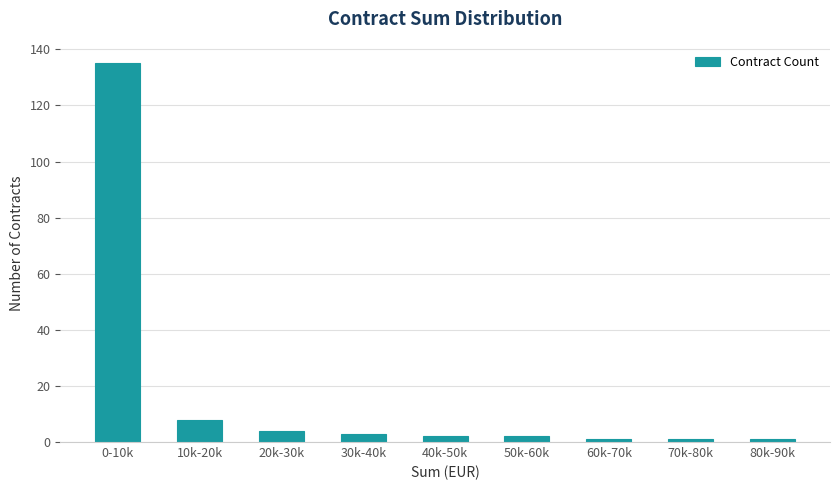

Reading left to right, transcribe all the data shown in this chart.

135	8	4	3	2	2	1	1	1